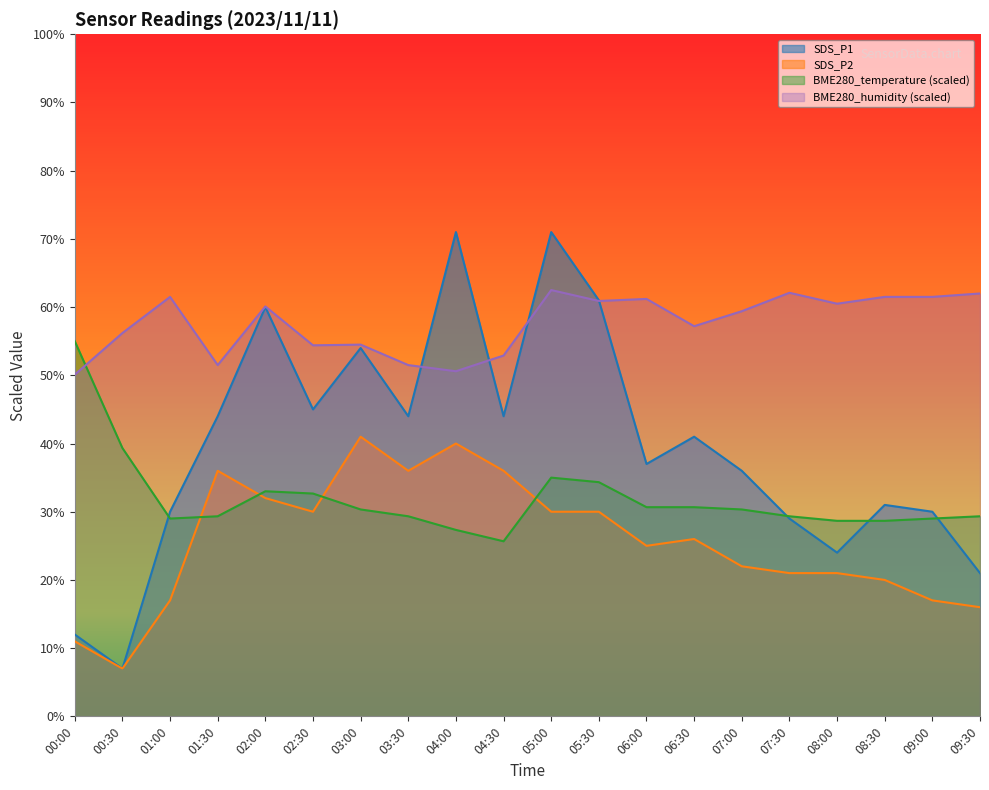

What is the sum of all BME280_humidity values?

1152.1